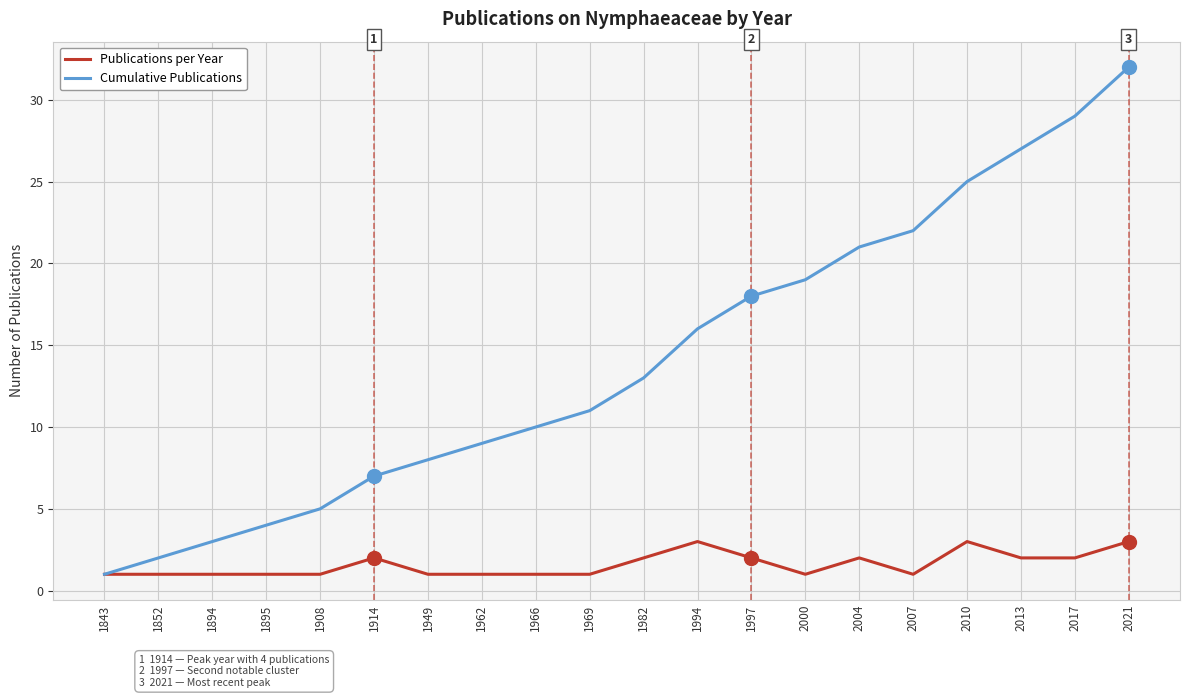

Is it true that Cumulative Publications equals 21 at 2004?

True